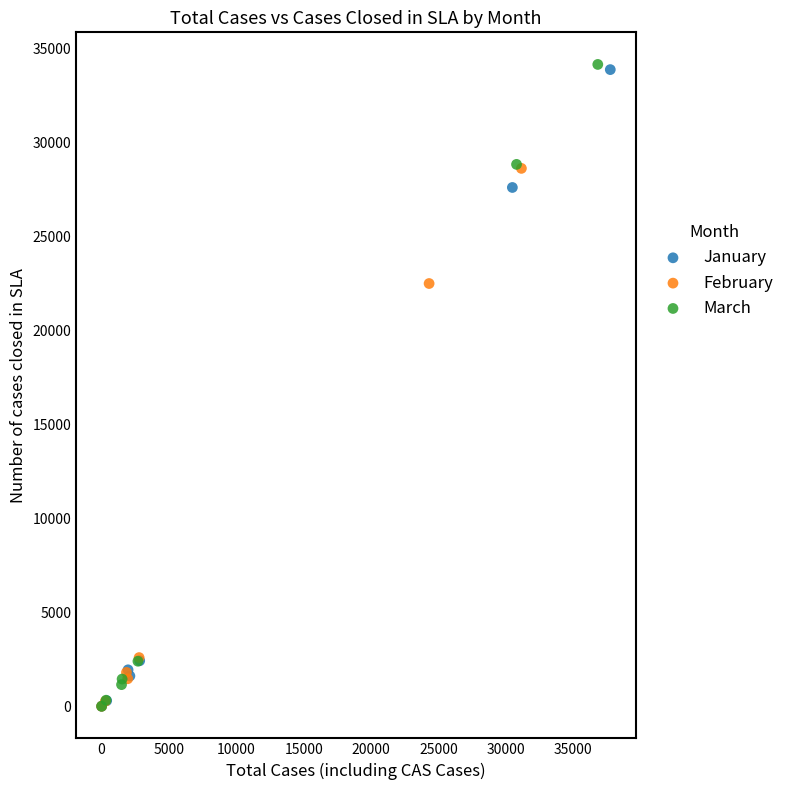

What are all the series names shown in the legend?

January, February, March